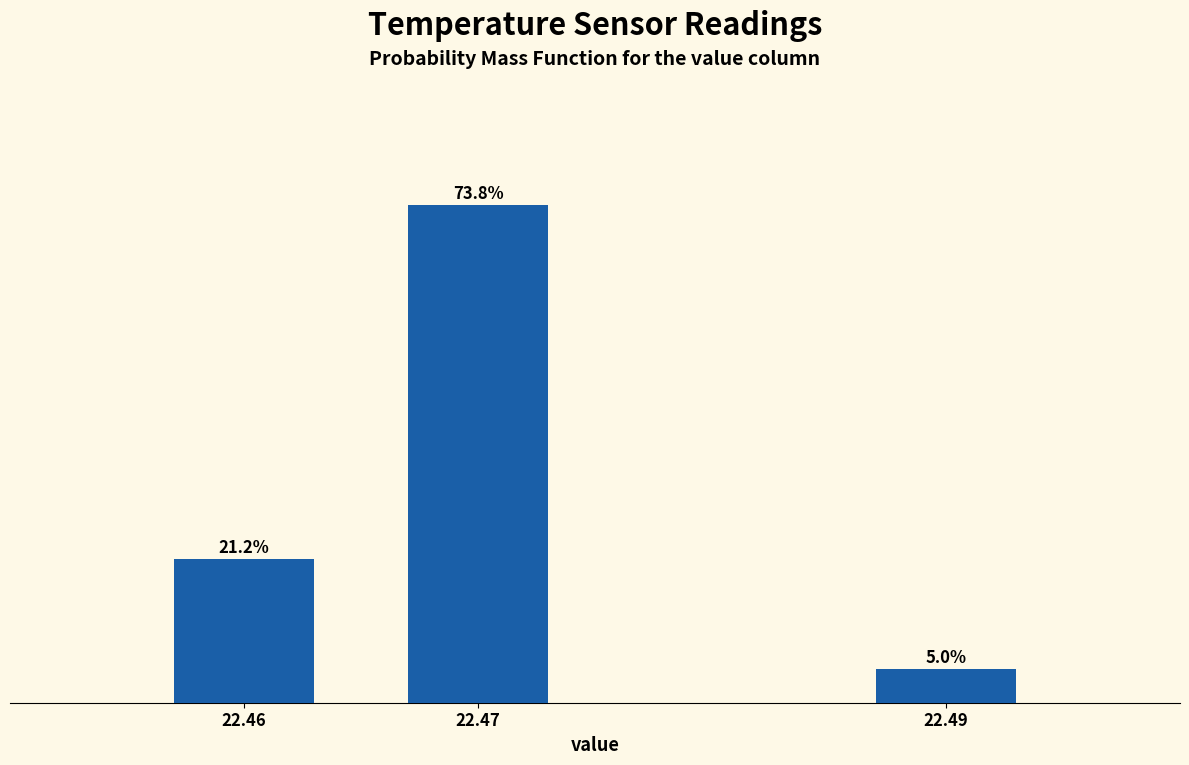

List the labels in order of value, largest first.

22.47, 22.46, 22.49